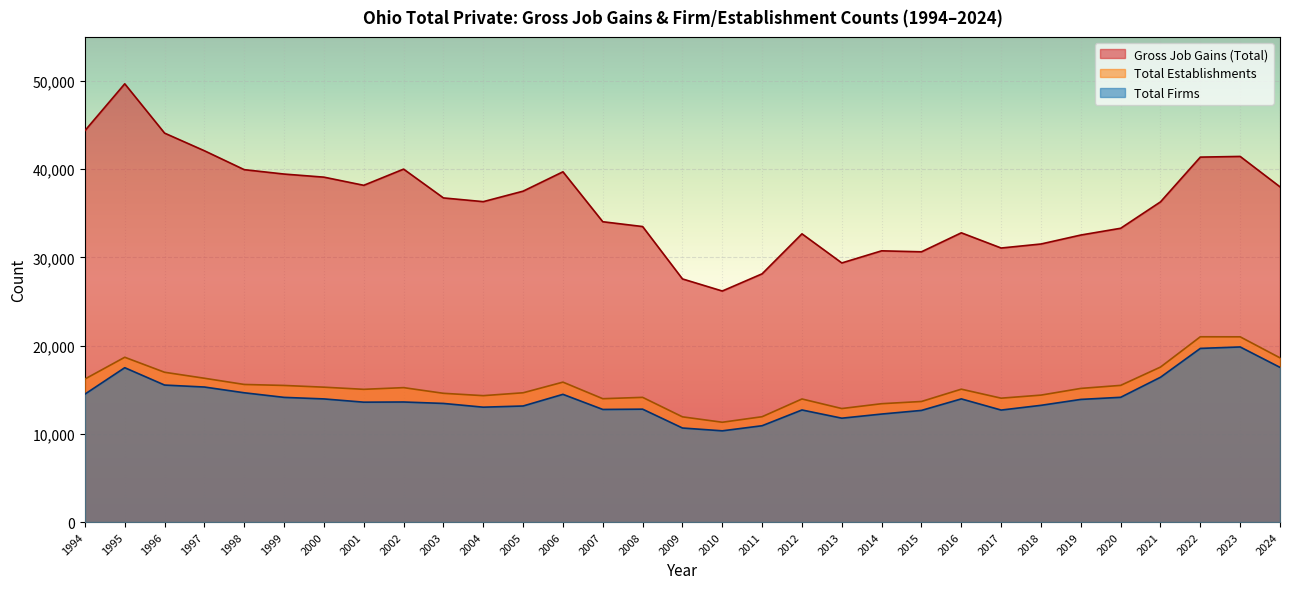

How many distinct data groups are displayed?

3